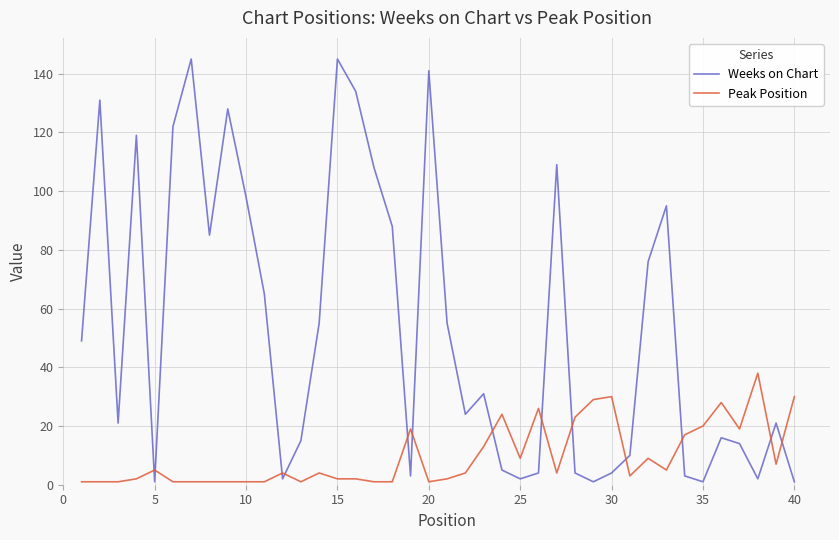

Rank the series by their average value, from lowest to highest.

Peak Position, Weeks on Chart